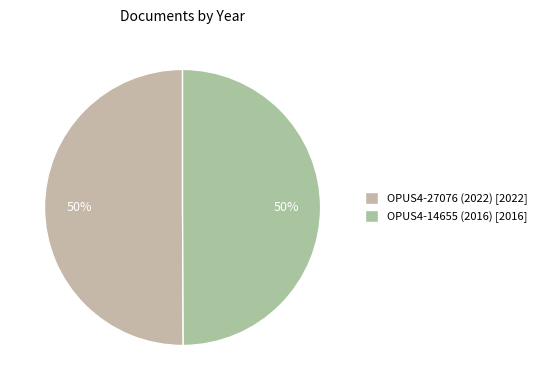

What percentage do OPUS4-27076 (2022) and OPUS4-14655 (2016) together represent?

100.0%